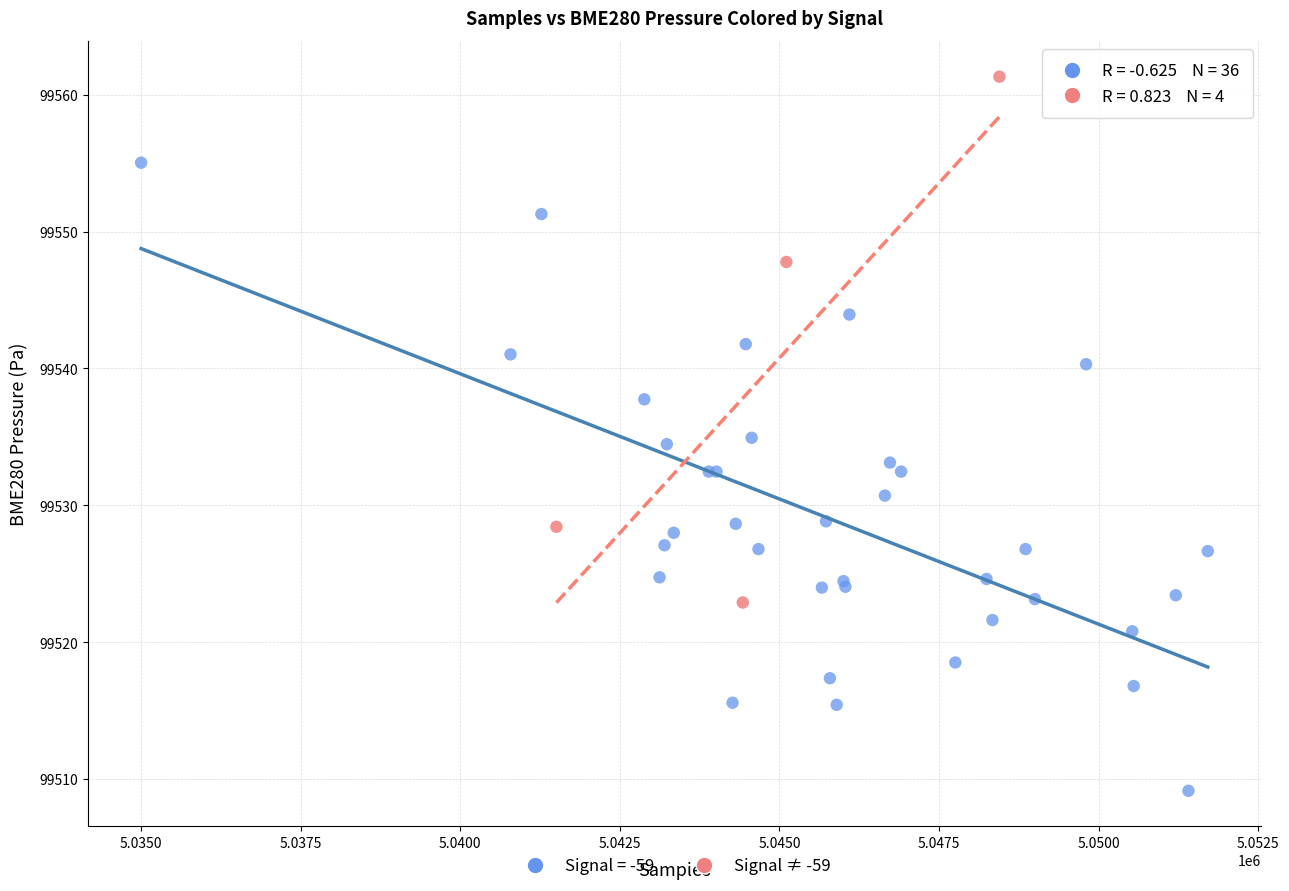

Which series has the largest Y range (max minus min)?

Signal = -59